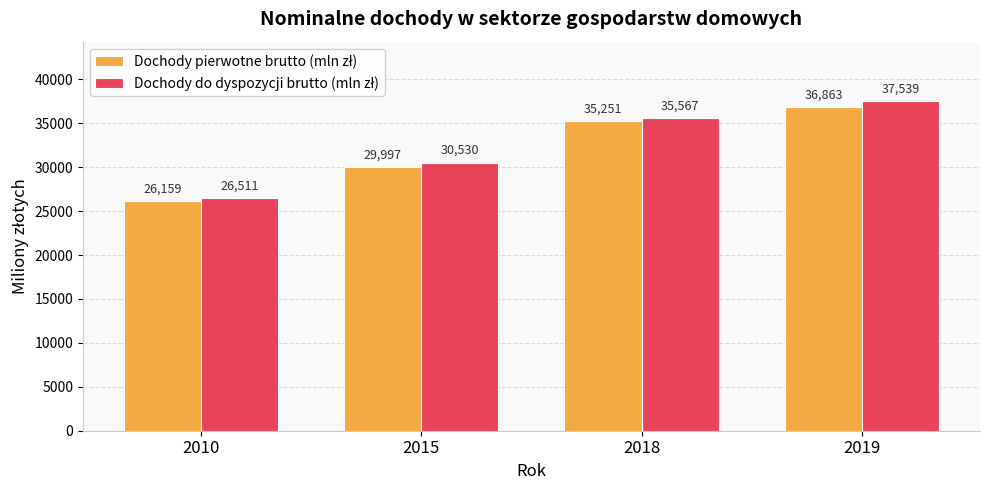

At which category does the chart reach its peak across all series?

2019